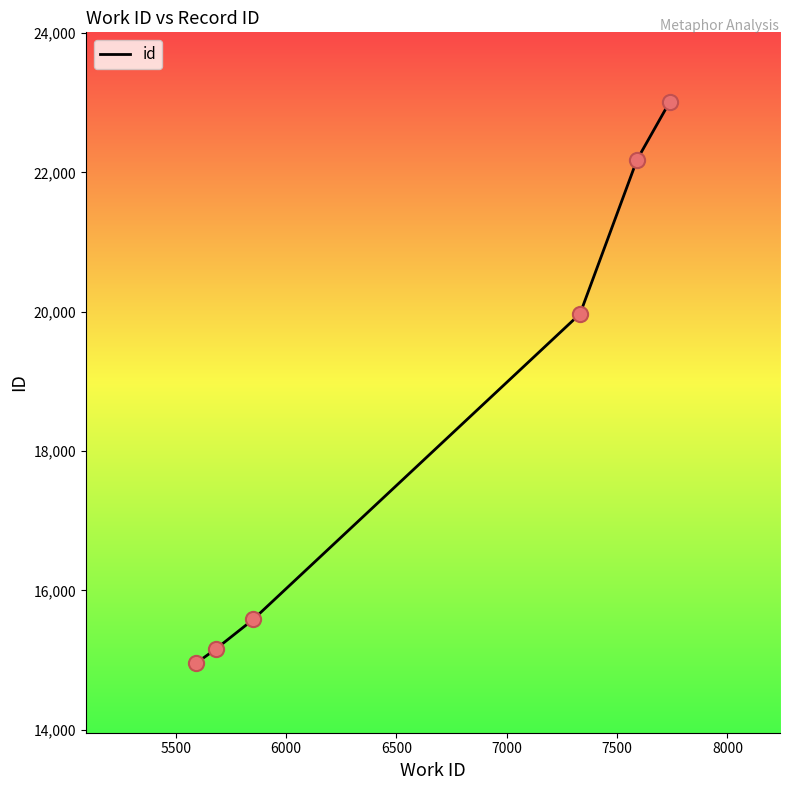

What is the average value?

18476